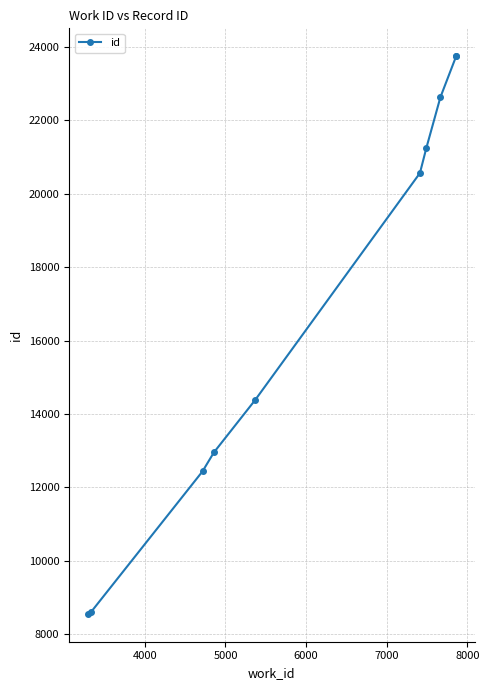

What is the difference between the maximum and second lowest values?

15148